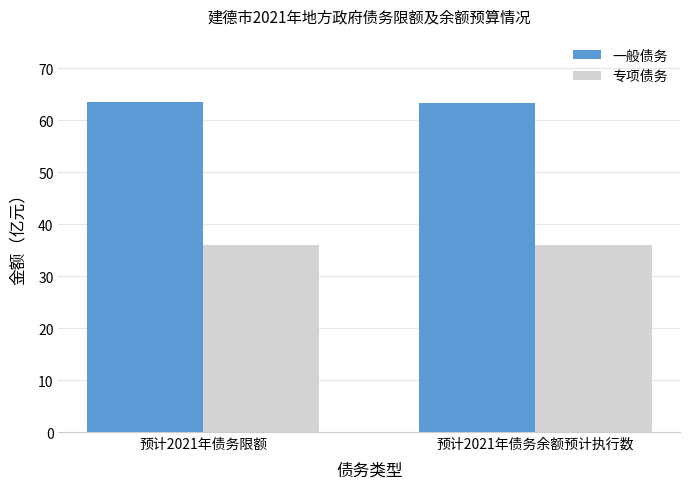

How many groups of bars are there?

2